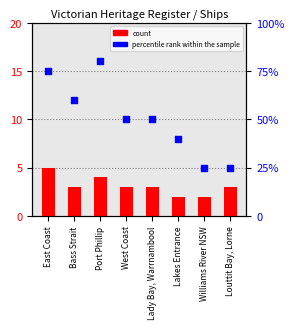

Which series has the widest spread of Y values?

percentile rank within the sample